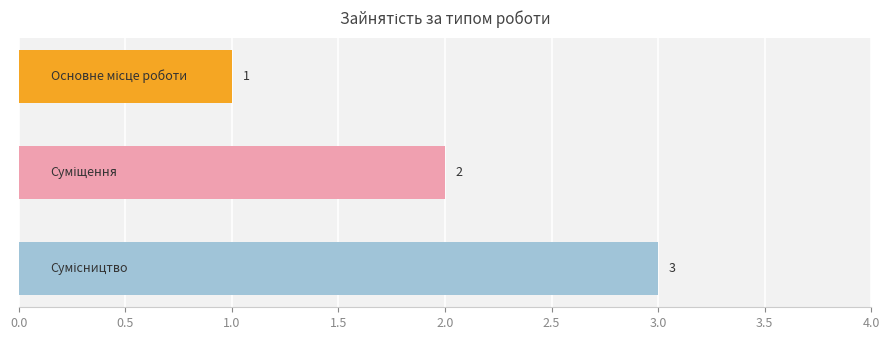

What is the value of the 1st bar from the top?

1